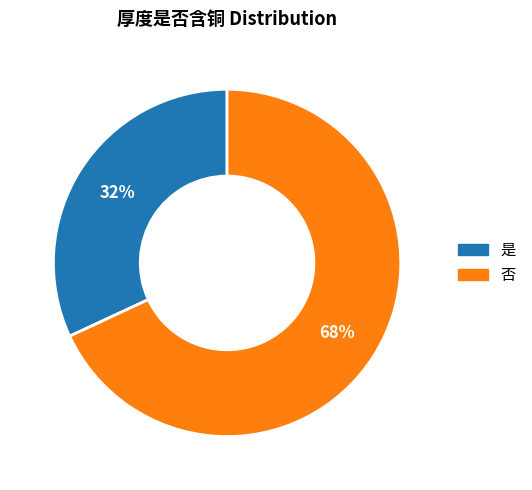

What percentage is the 是 slice, to the nearest percent?

32%